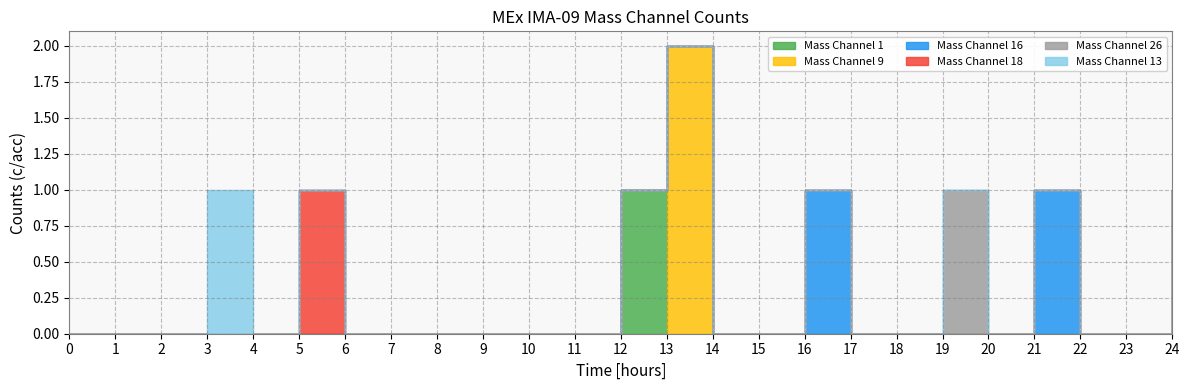

What are all the series names shown in the legend?

Mass Channel 1, Mass Channel 9, Mass Channel 16, Mass Channel 18, Mass Channel 26, Mass Channel 13